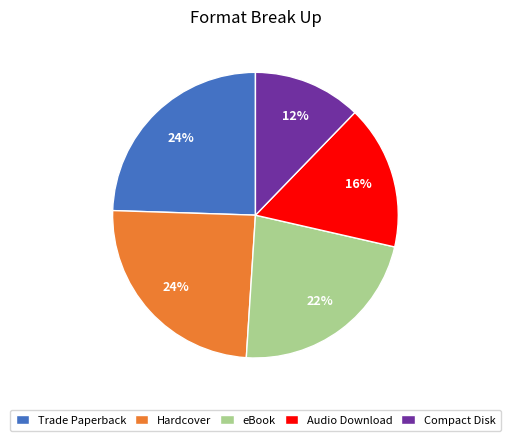

What is the ratio of the value at eBook to the value at Compact Disk?

1.8